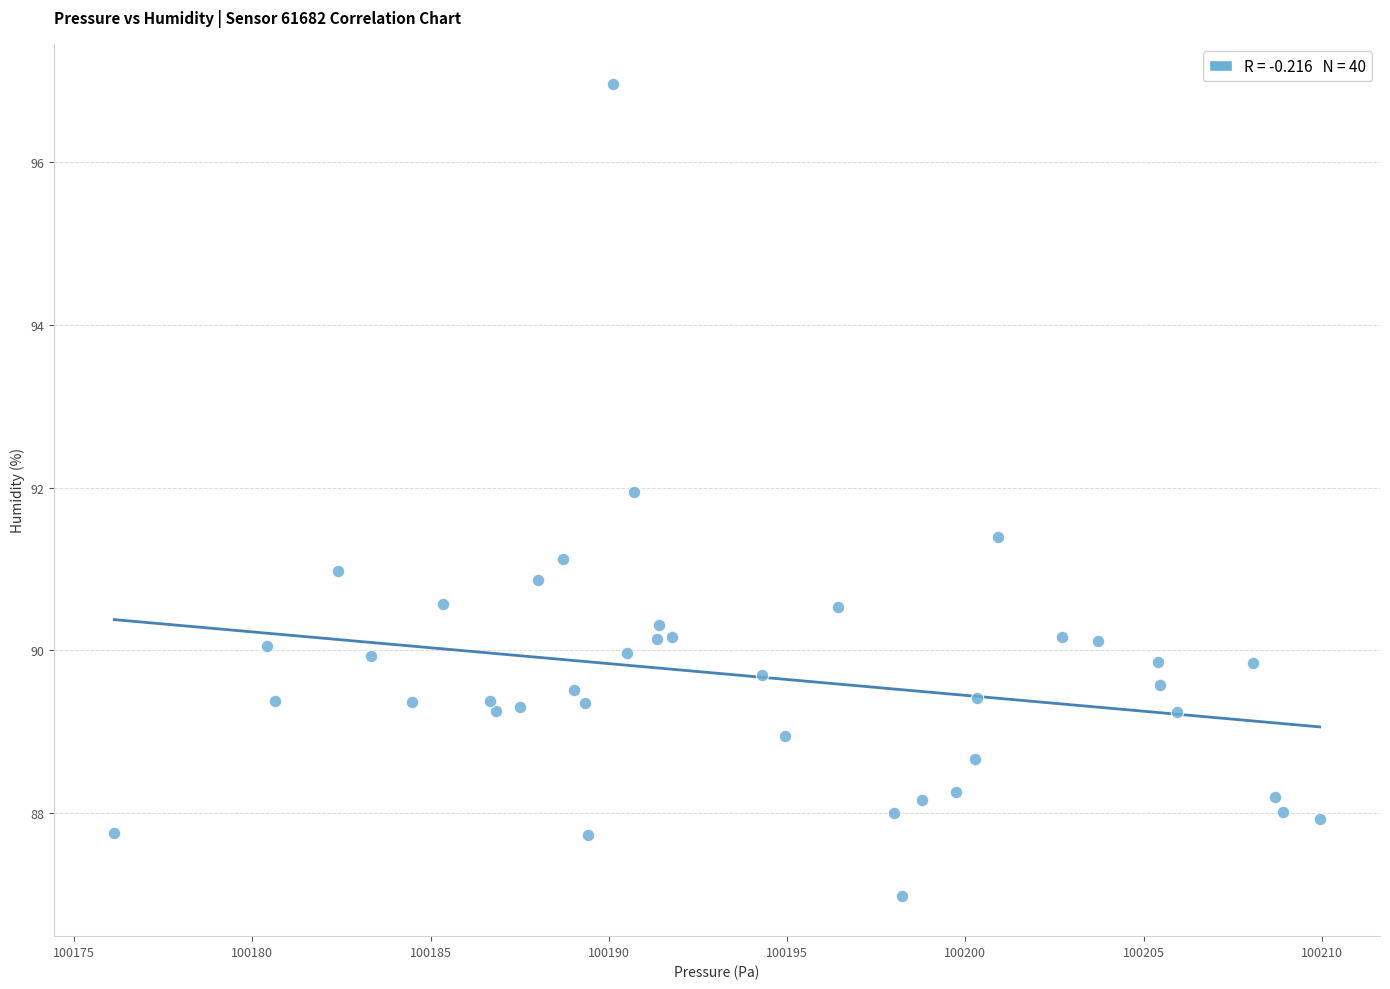

What is the range of Y values (max minus min)?

10.0